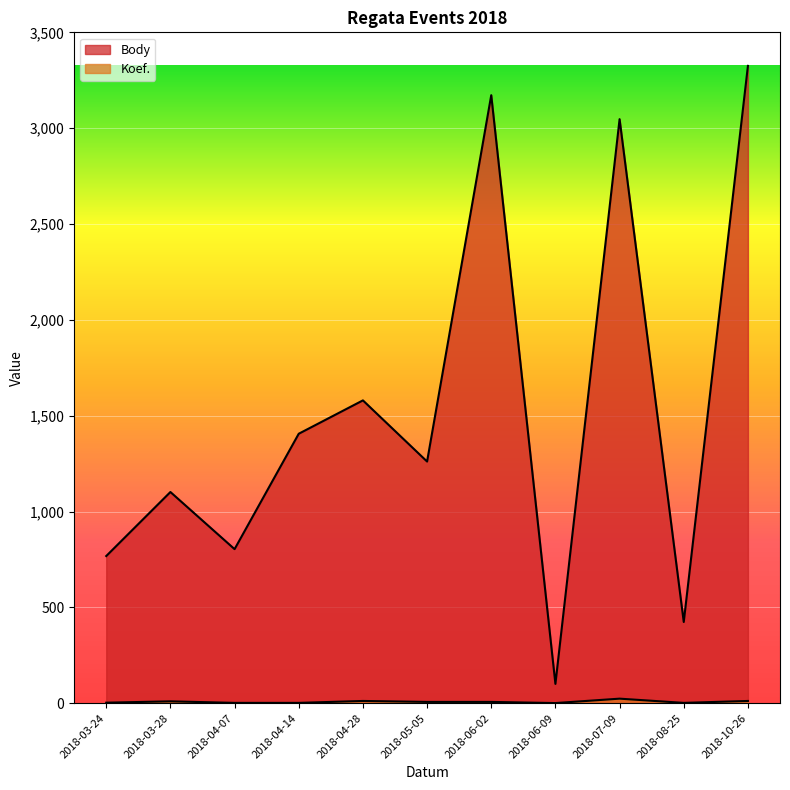

What is the label of the 7th point from the left?

2018-06-02